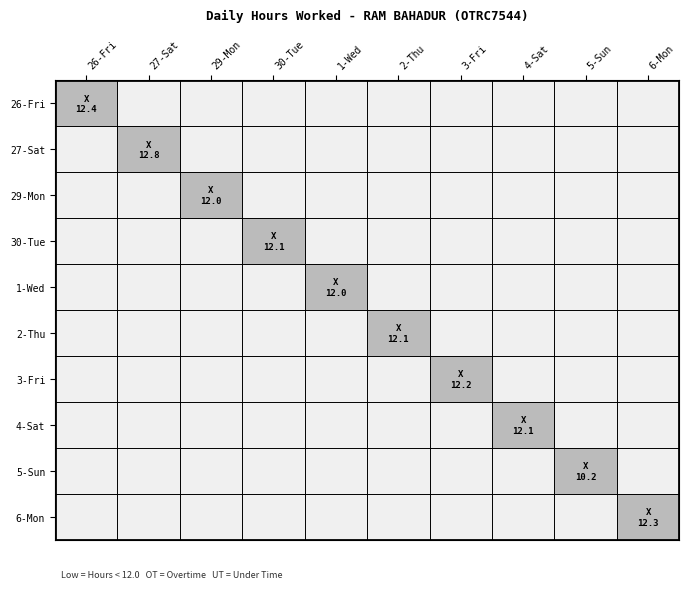

Which series has the largest range (max minus min)?

26-Fri